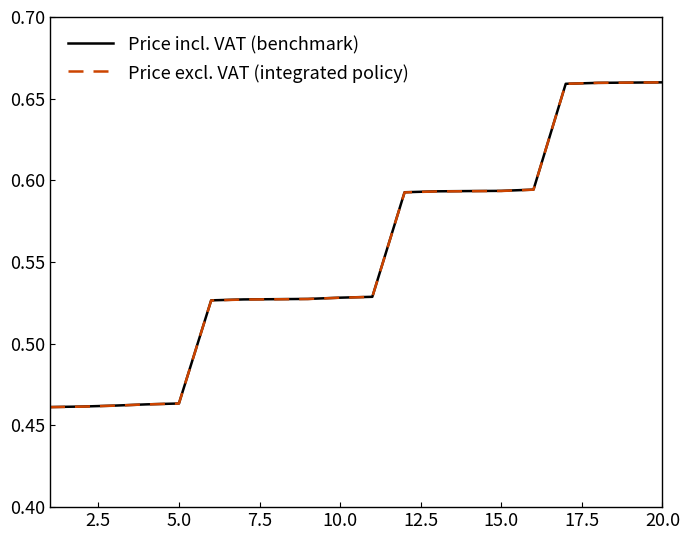

Which series has the widest spread of values?

Price excl. VAT (integrated policy)